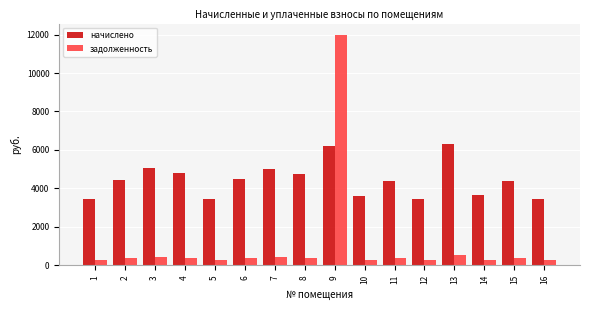

What is the lowest value of the задолженность series?

287.6